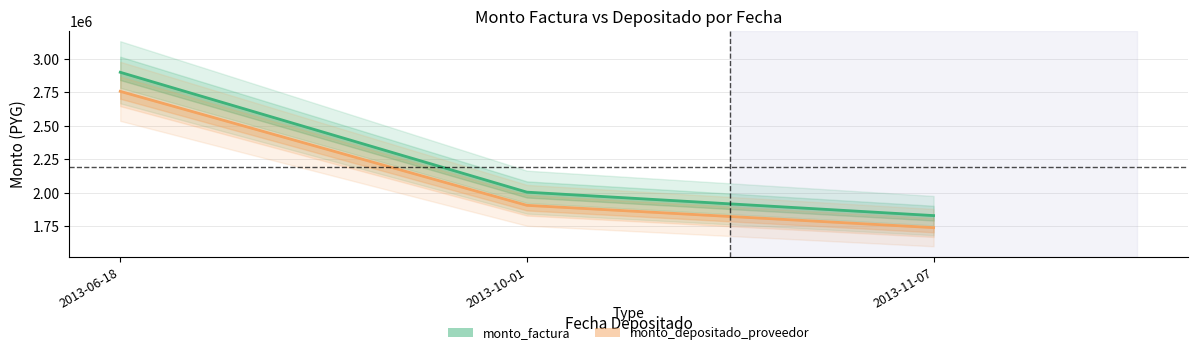

At which category does the chart reach its peak across all series?

2013-06-18